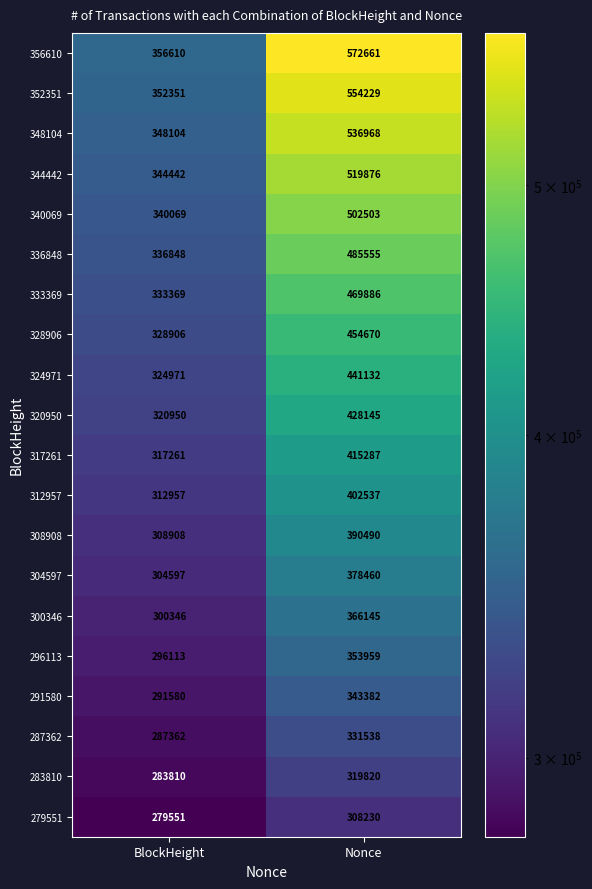

Rank the series by their maximum value, from lowest to highest.

279551, 283810, 287362, 291580, 296113, 300346, 304597, 308908, 312957, 317261, 320950, 324971, 328906, 333369, 336848, 340069, 344442, 348104, 352351, 356610